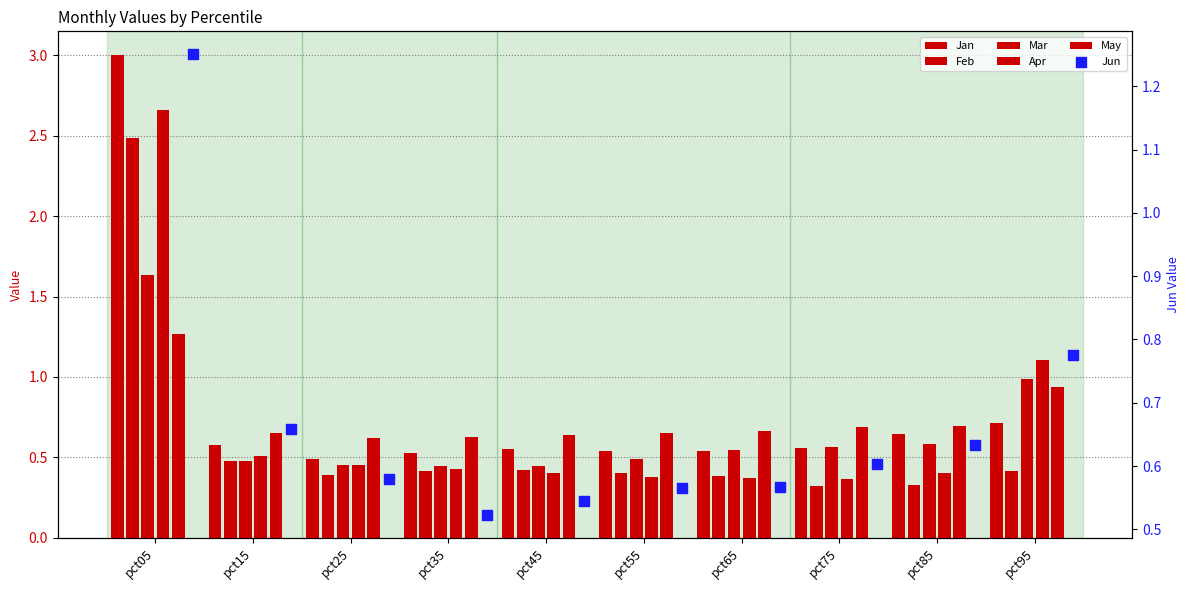

Which series reaches the maximum Y coordinate?

Jan